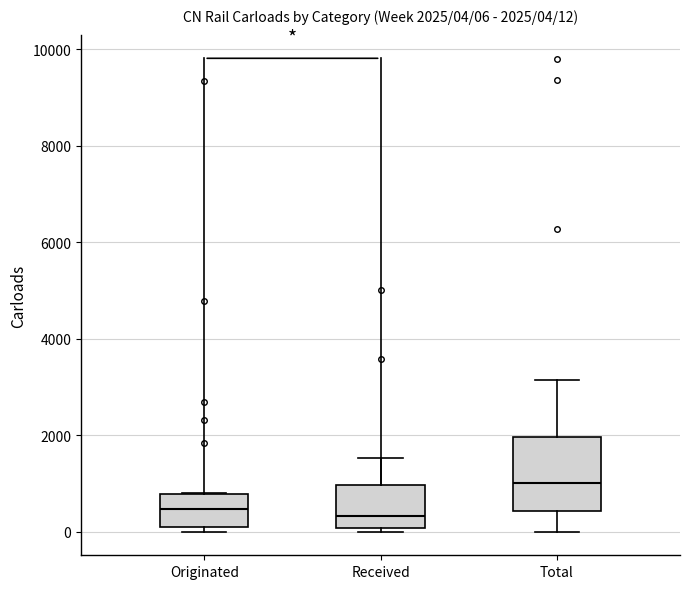

Comparing the boxes themselves (not the whiskers), which one is the tallest?

Total